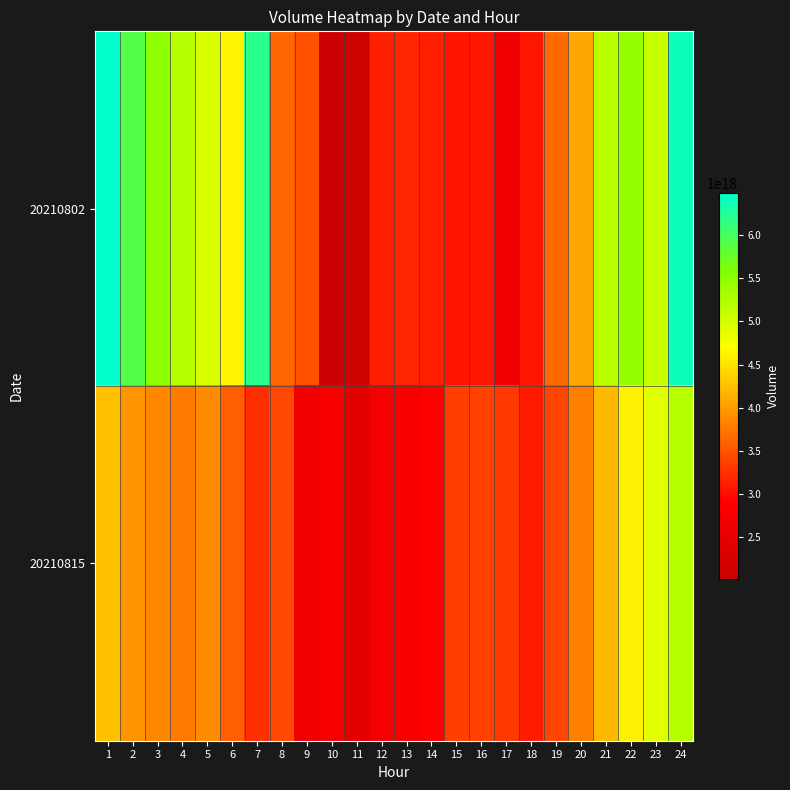

Which has a higher value, 24 or 17?

24